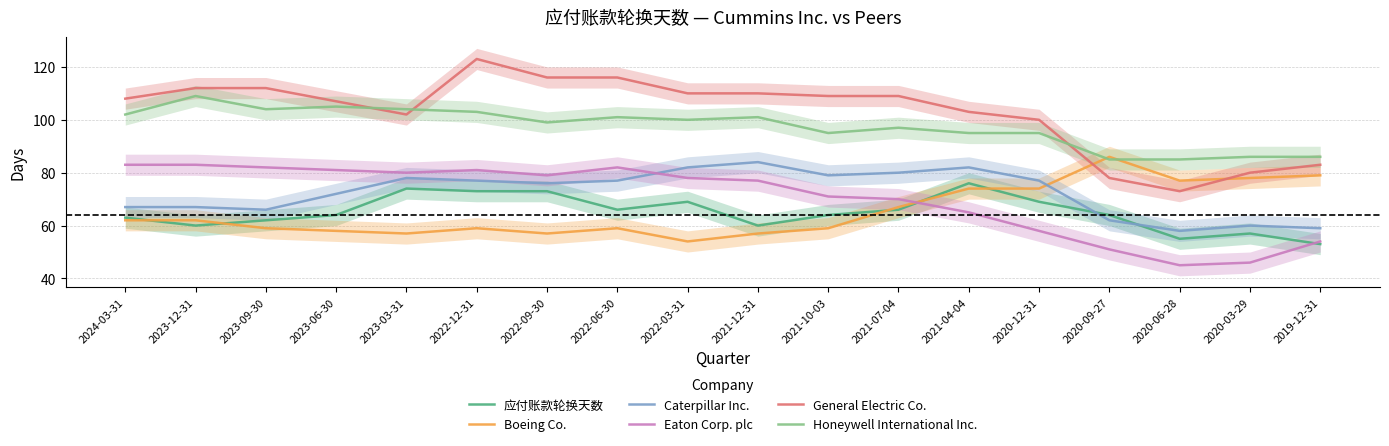

Reading left to right, list all the values displayed in this chart.

应付账款轮换天数: 63	60	62	64	74	73	73	66	69	60	64	66	76	69	64	55	57	53
Boeing Co.: 62	62	59	58	57	59	57	59	54	57	59	67	74	74	86	77	78	79
Caterpillar Inc.: 67	67	66	72	78	77	76	77	82	84	79	80	82	77	62	58	60	59
Eaton Corp. plc: 83	83	82	81	80	81	79	82	78	77	71	70	65	58	51	45	46	54
General Electric Co.: 108	112	112	107	102	123	116	116	110	110	109	109	103	100	78	73	80	83
Honeywell International Inc.: 102	109	104	105	104	103	99	101	100	101	95	97	95	95	85	85	86	86